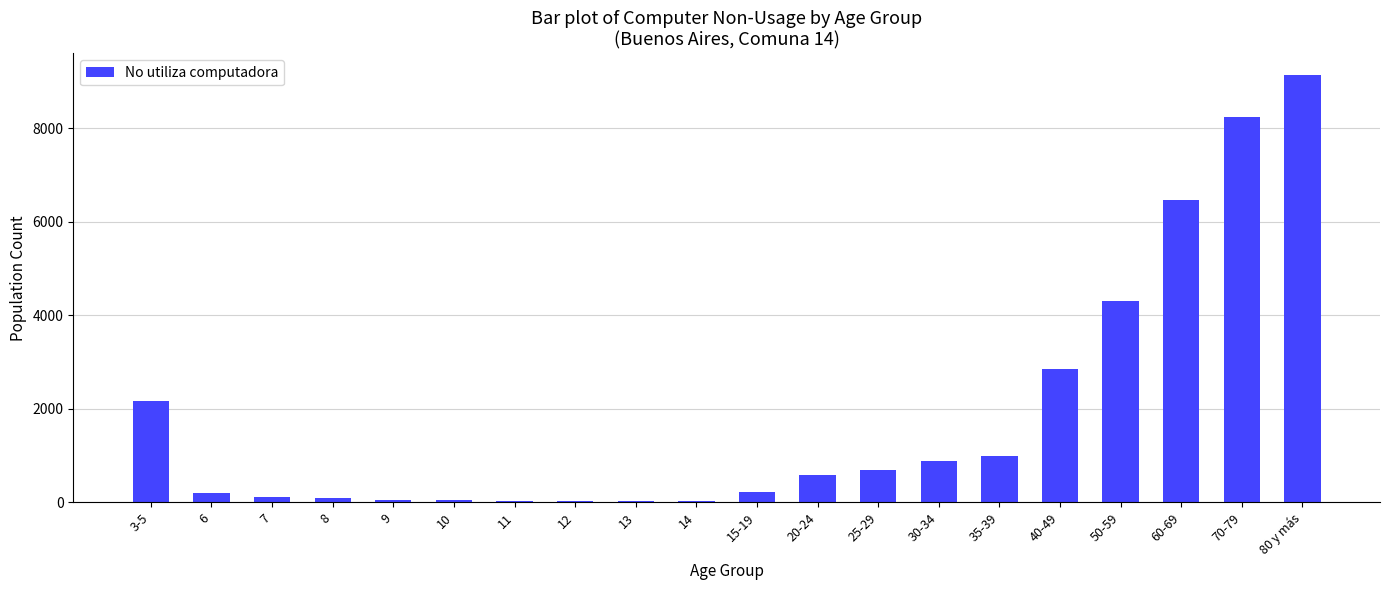

What is the maximum value shown in the chart?

9142